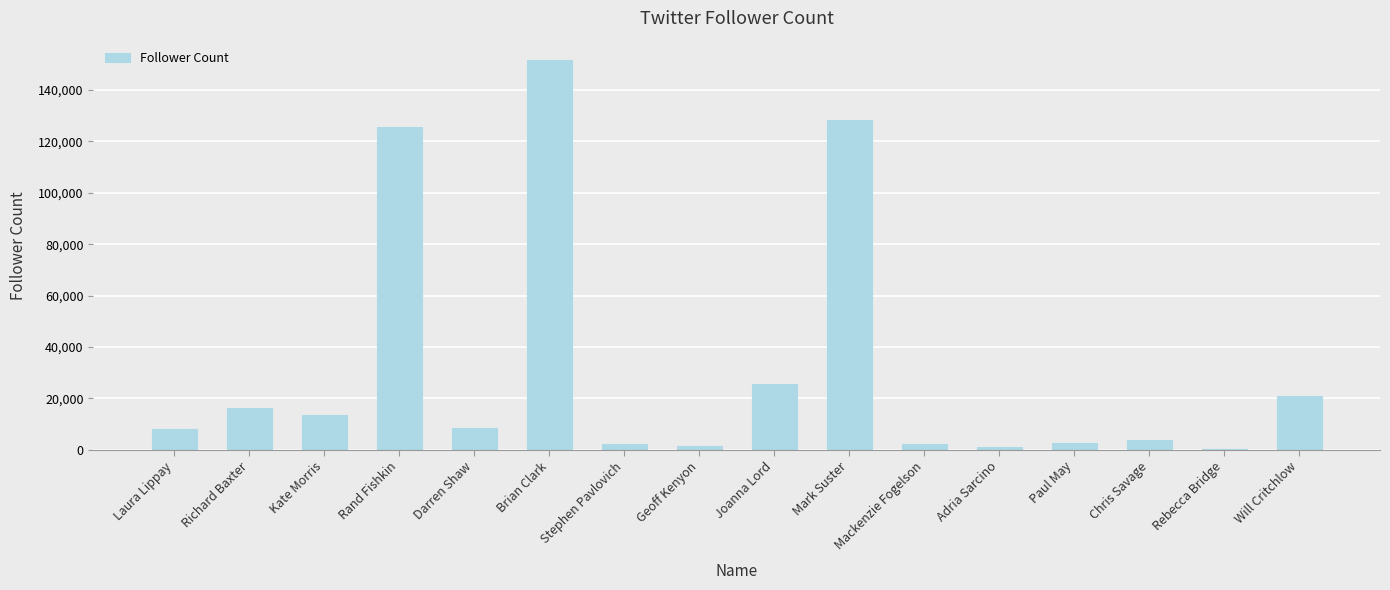

True or false: the data shows 3701 at Chris Savage.

True